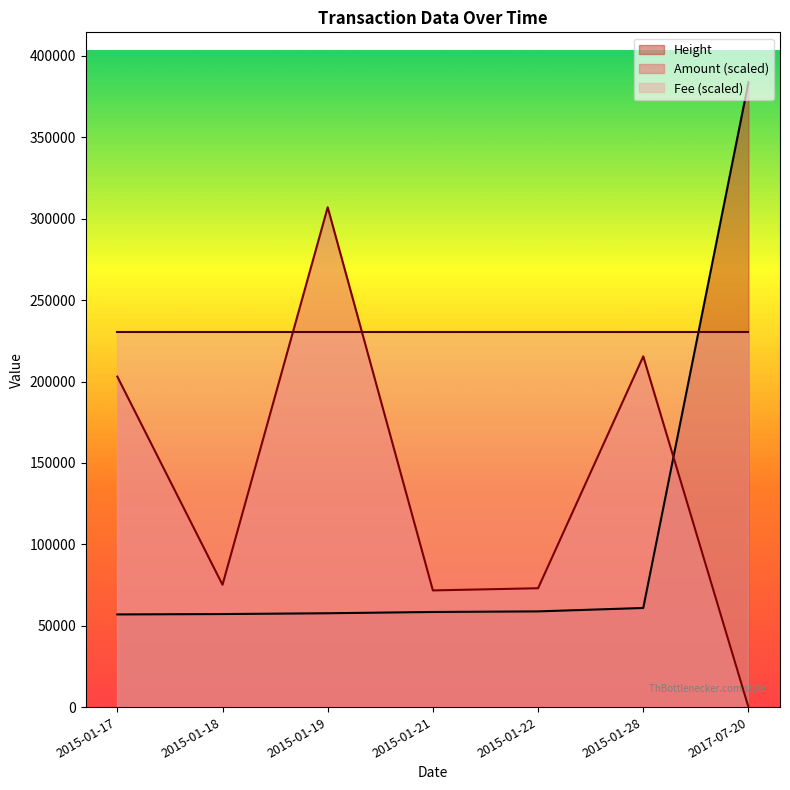

Between which two adjacent categories do Height and Fee (scaled) first intersect?

2015-01-28 and 2017-07-20